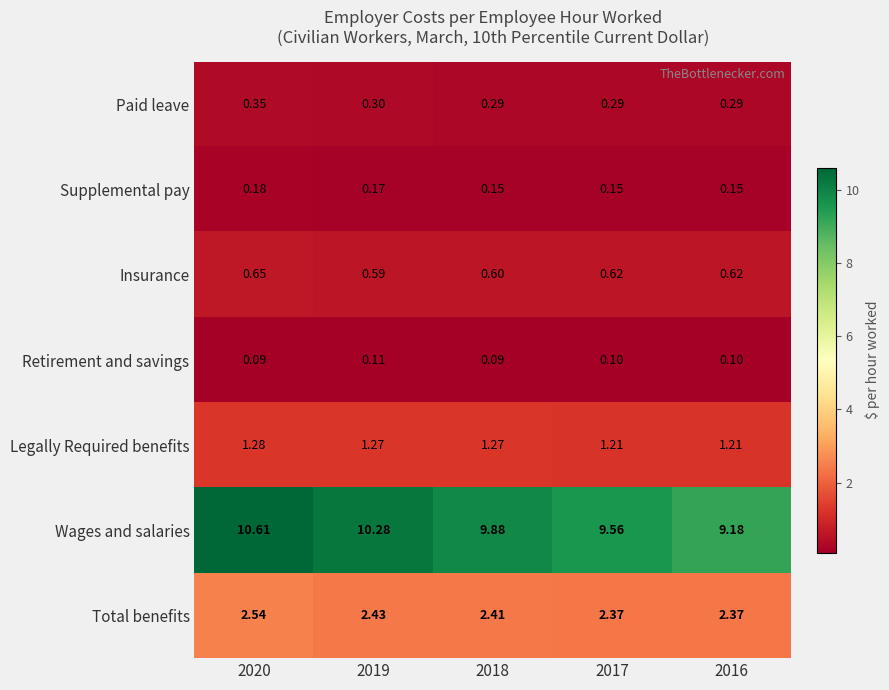

Which series has the largest total across all categories?

Wages and salaries